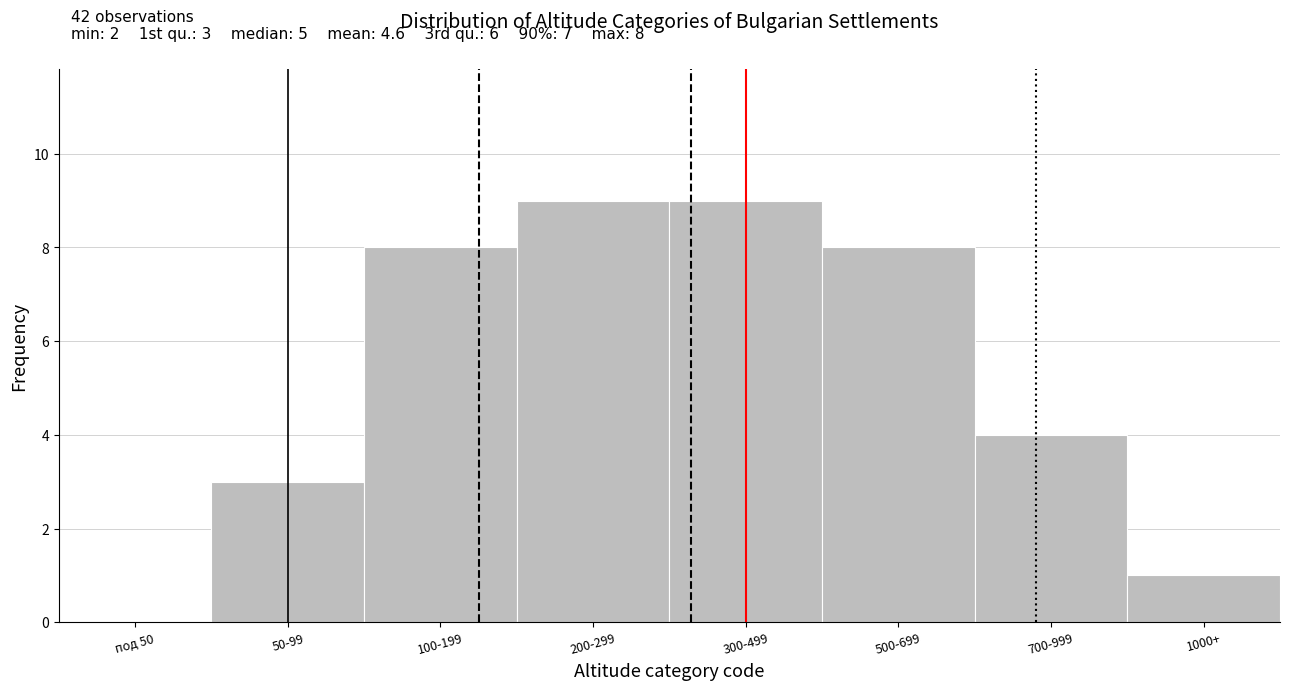

Reading left to right, extract all data points from this chart.

под 50=0	50-99=3	100-199=8	200-299=9	300-499=9	500-699=8	700-999=4	1000+=1